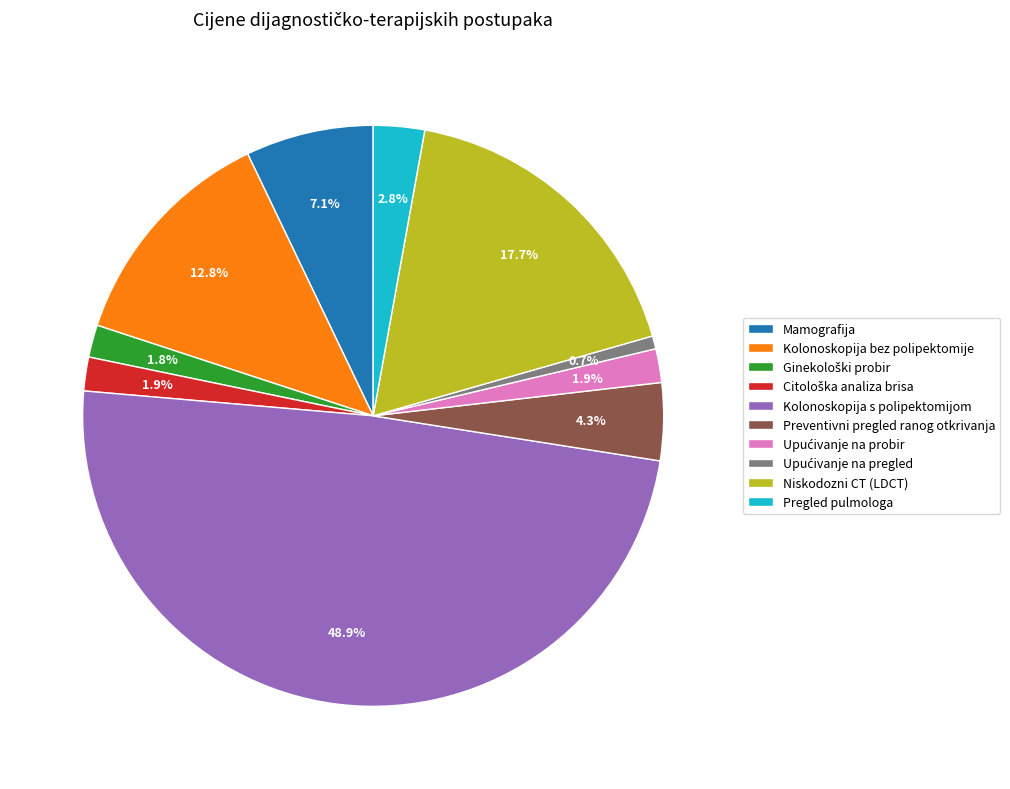

To the nearest percent, what percentage of the pie is Mamografija?

7%